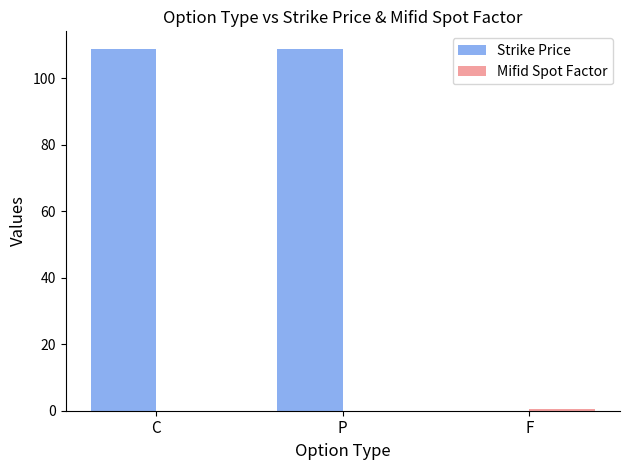

Between C and F, which series saw the biggest shift?

Strike Price